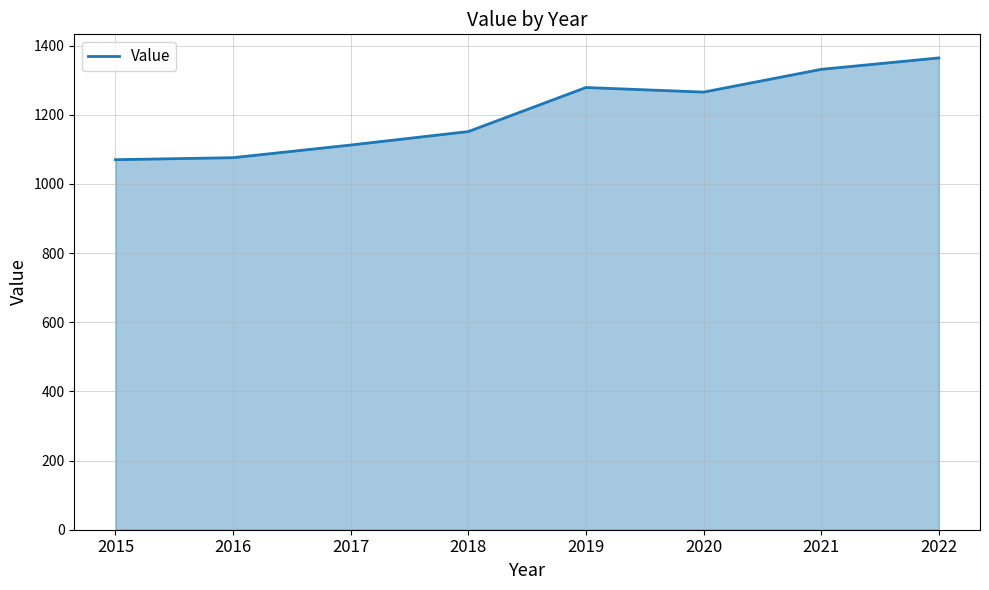

What is the change in value from 2015 to 2017?

+42.4